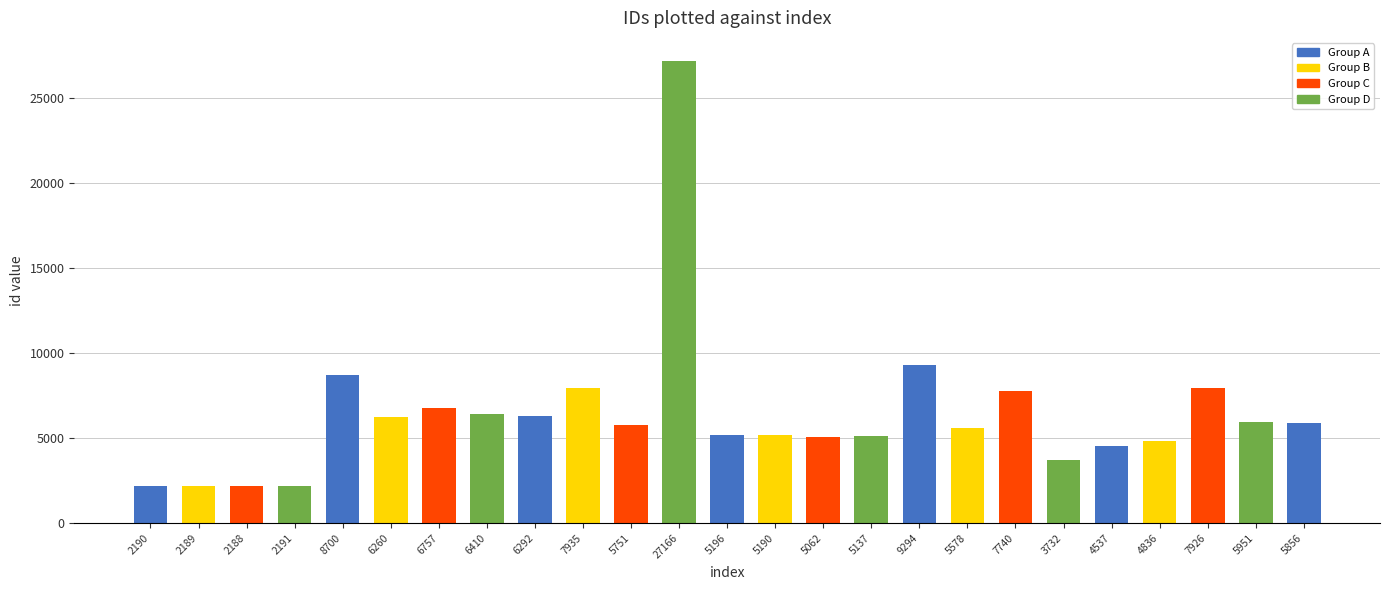

What is the label of the 14th bar from the right?

27166